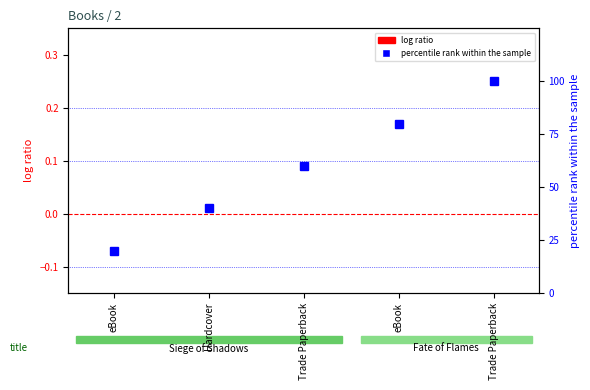

The value of percentile rank within the sample at Hardcover is 66.4. True or false?

False